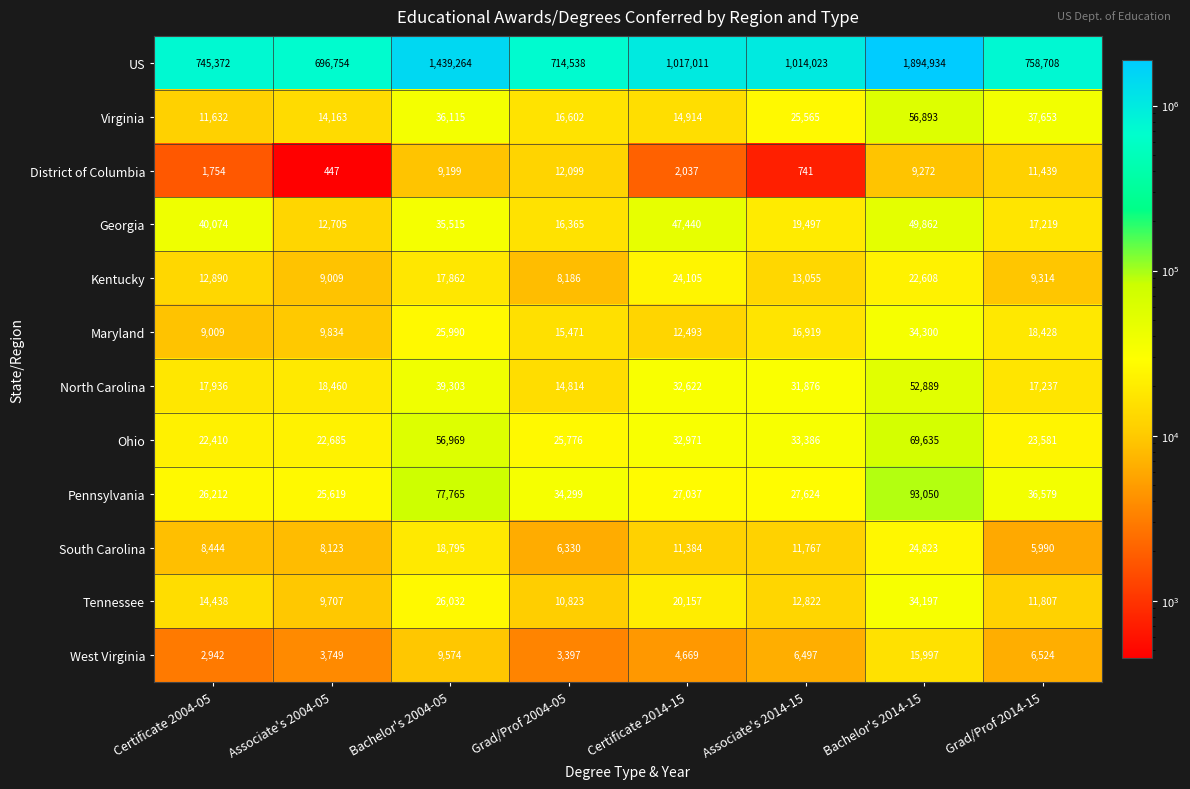

Rank the series at Bachelor's 2014-15 from lowest to highest value.

District of Columbia, West Virginia, Kentucky, South Carolina, Tennessee, Maryland, Georgia, North Carolina, Virginia, Ohio, Pennsylvania, US